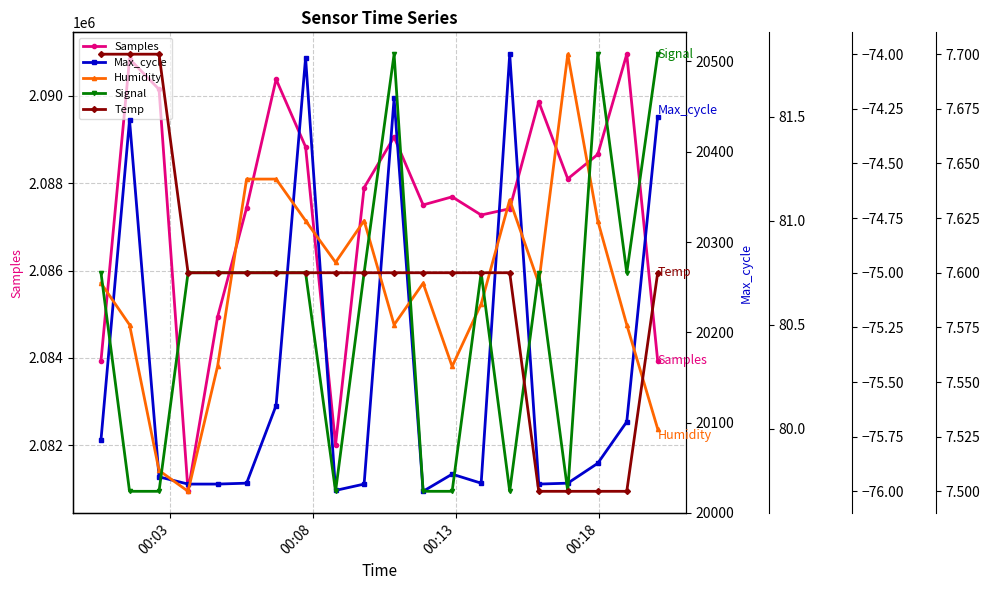

True or false: Samples has more than 2 interior local peaks.

True